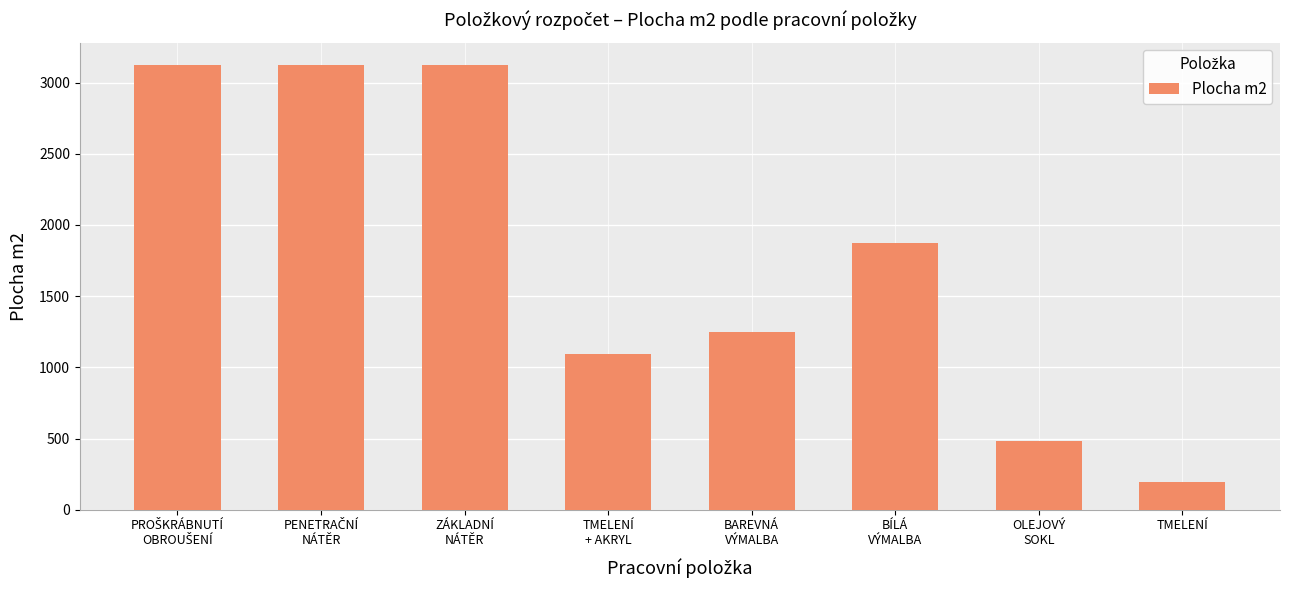

What is the greatest value displayed?

3124.6